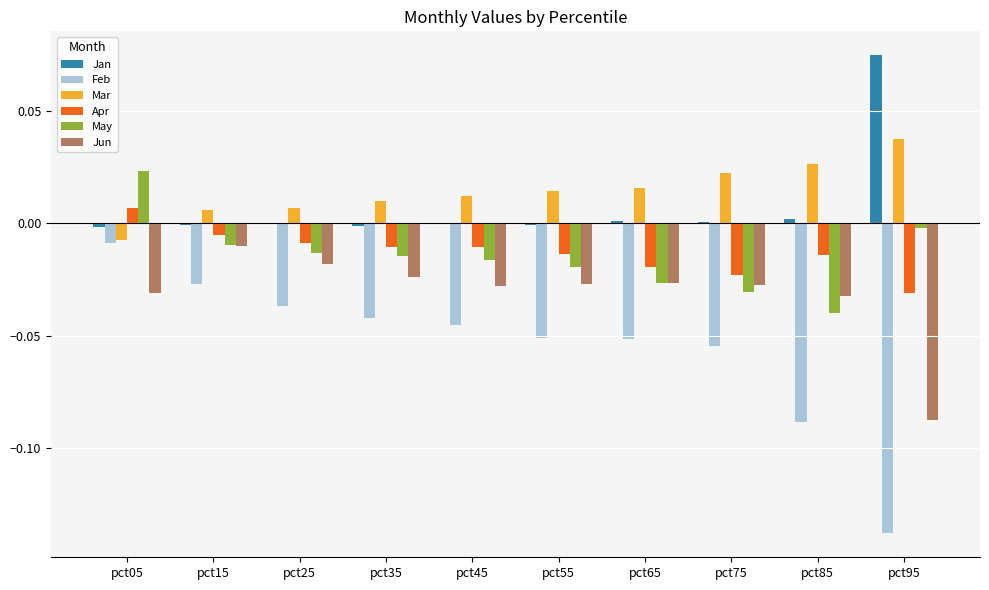

At which category does the chart reach its peak across all series?

pct95